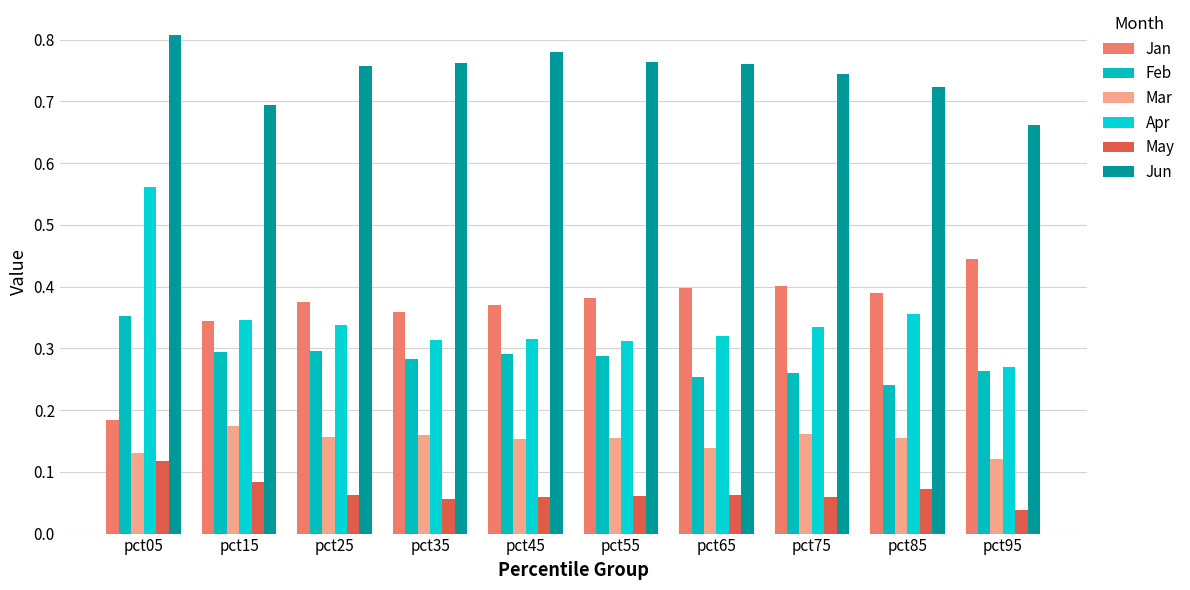

What is the approximate value of Jun at pct85?

0.7